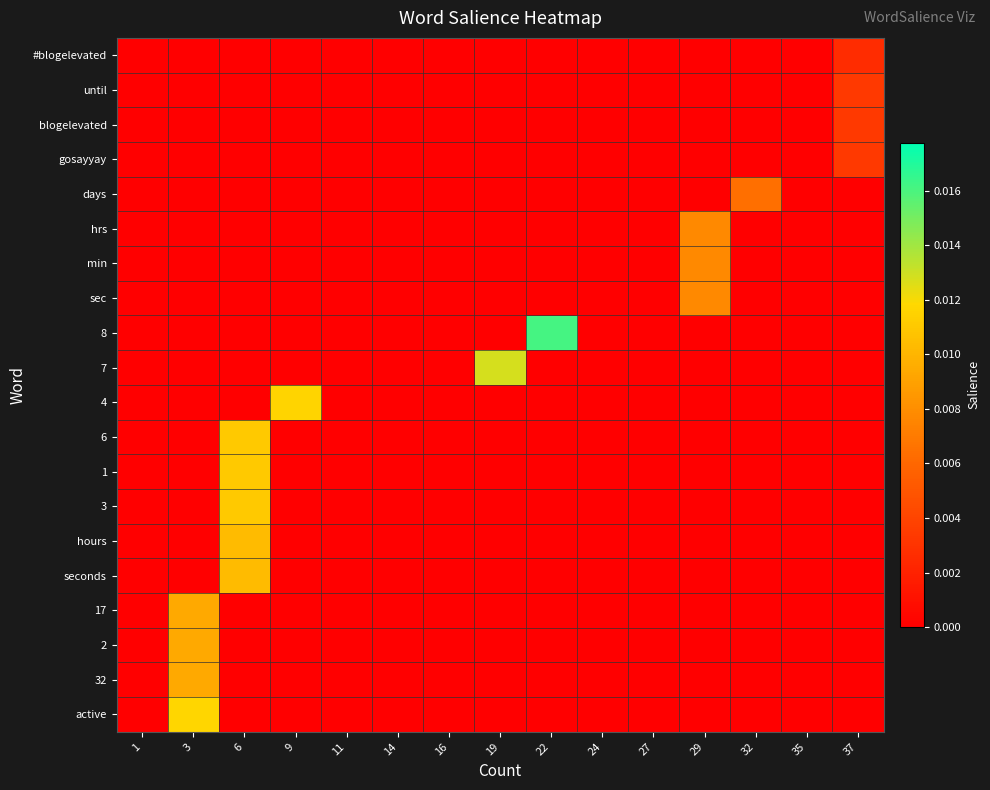

At 37, list the series in order from largest to smallest.

until, blogelevated, gosayyay, #blogelevated, days, hrs, min, sec, 8, 7, 4, 6, 1, 3, hours, seconds, 17, 2, 32, active